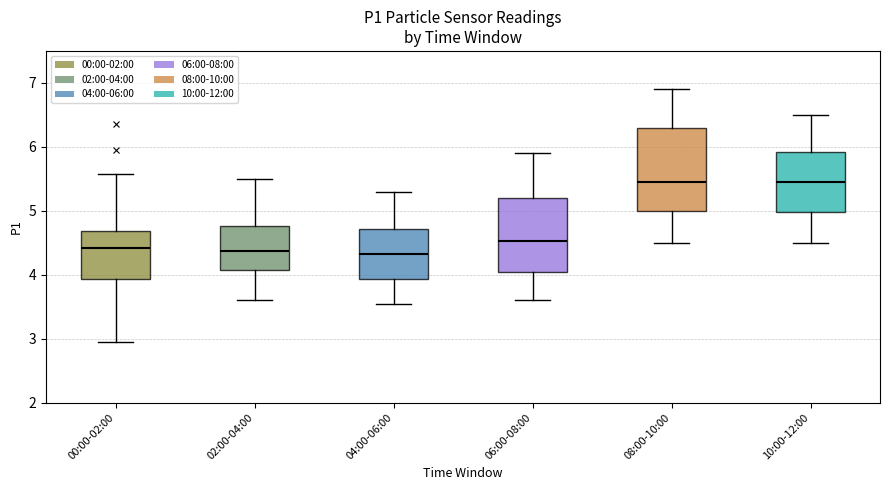

Reading left to right, transcribe this box plot: for each box, give where its median line is, the range the box spans, and where its two whiskers end, as read against the y-axis. The values are not printed on the chart, so give them approximately, as read against the axis.

00:00-02:00: median 4.4, box 3.9 to 4.7, whiskers 3.0 to 5.6
02:00-04:00: median 4.4, box 4.1 to 4.8, whiskers 3.6 to 5.5
04:00-06:00: median 4.3, box 3.9 to 4.7, whiskers 3.6 to 5.3
06:00-08:00: median 4.5, box 4.0 to 5.2, whiskers 3.6 to 5.9
08:00-10:00: median 5.5, box 5.0 to 6.3, whiskers 4.5 to 6.9
10:00-12:00: median 5.5, box 5.0 to 5.9, whiskers 4.5 to 6.5